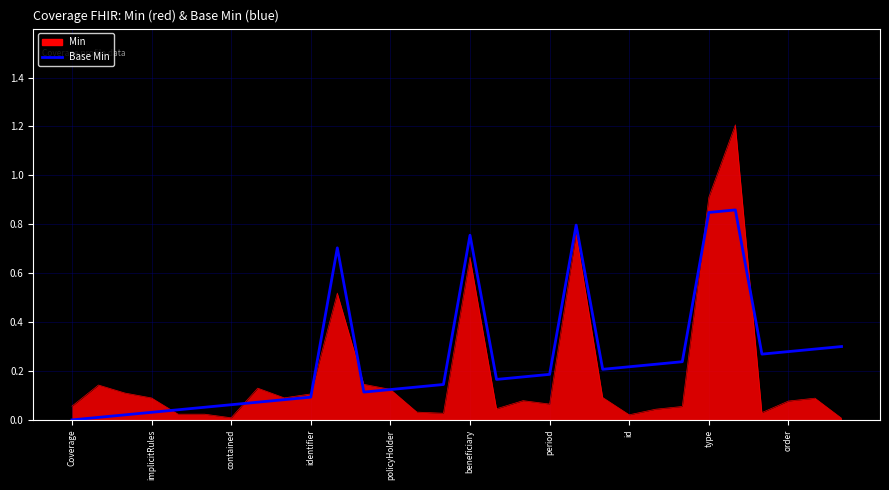

Rank the series by their maximum value, from highest to lowest.

Min, Base Min